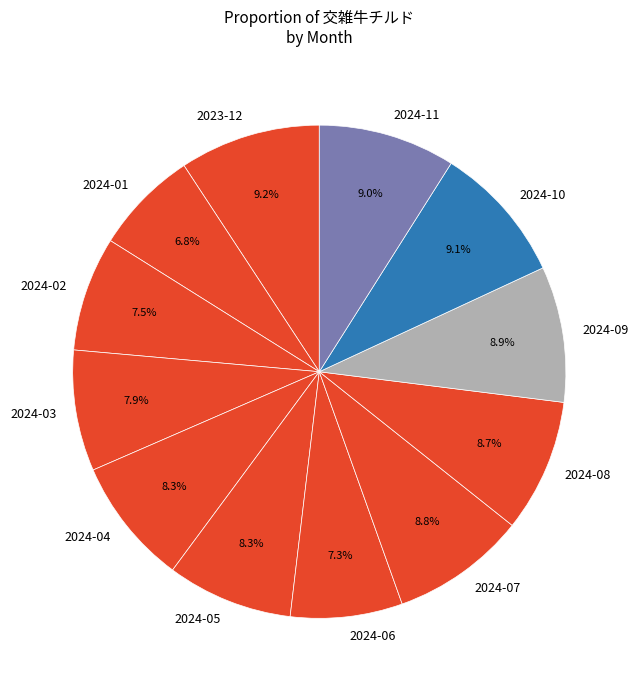

How many segments does this pie chart have?

12